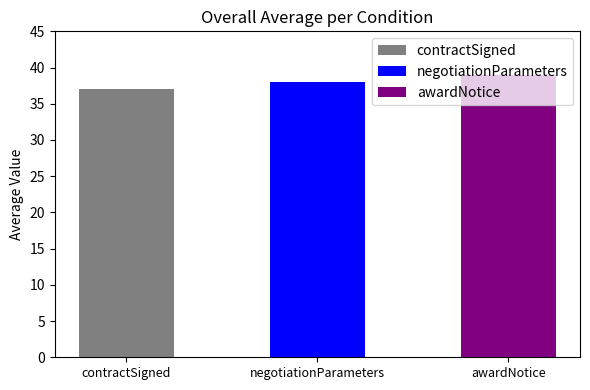

Between contractSigned and negotiationParameters, which is larger?

negotiationParameters